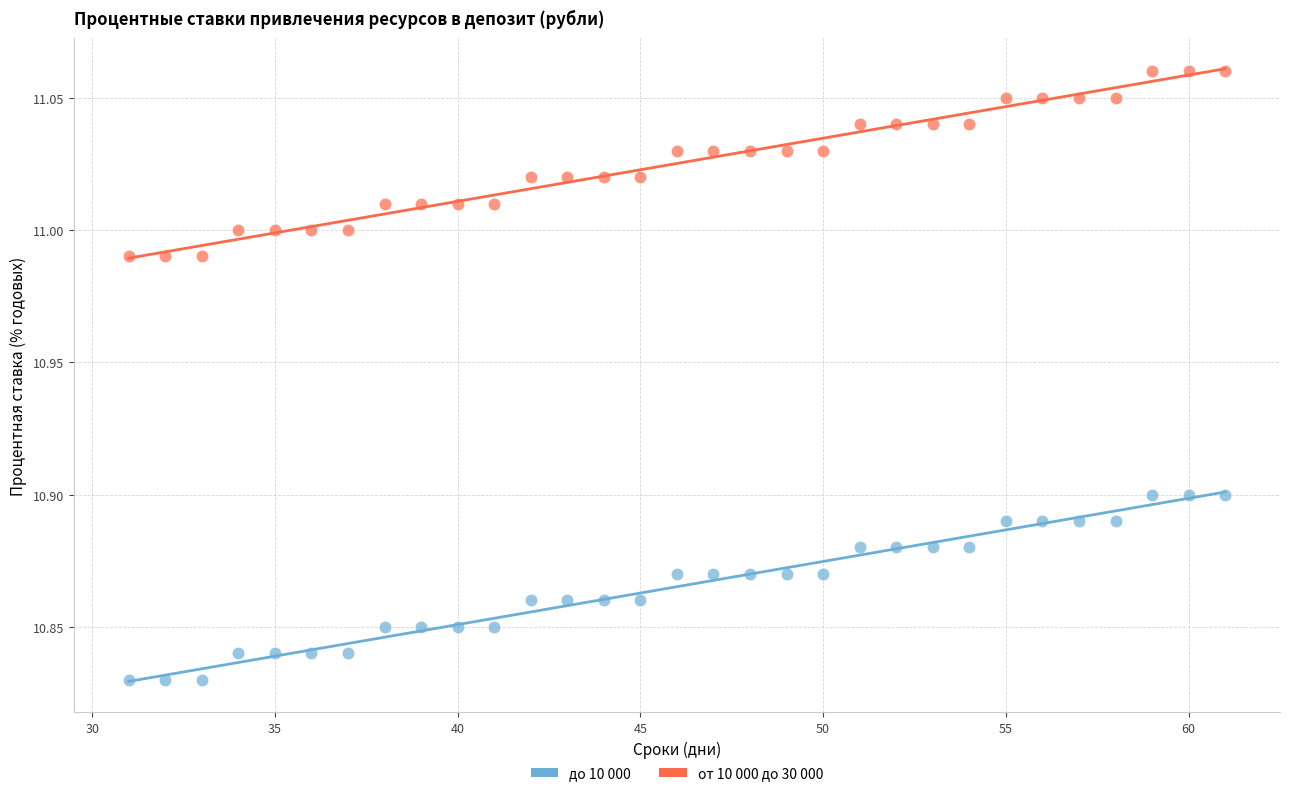

Which series contains the lowest Y value?

до 10 000